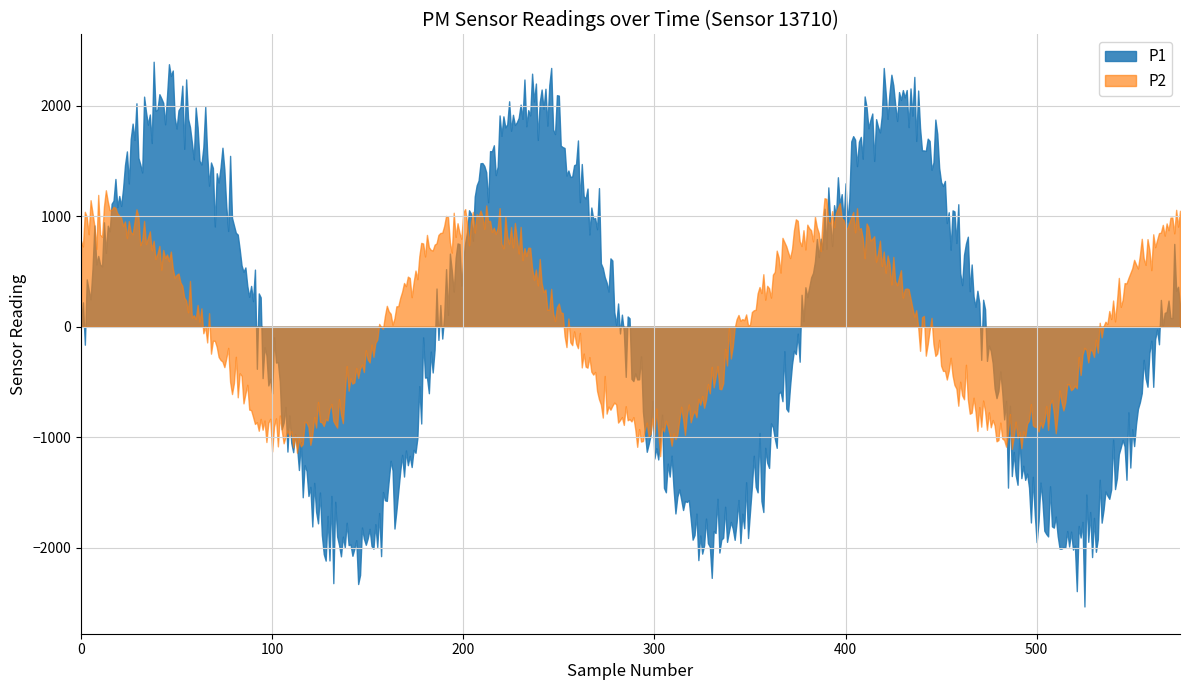

Which series has the widest spread of values?

P1